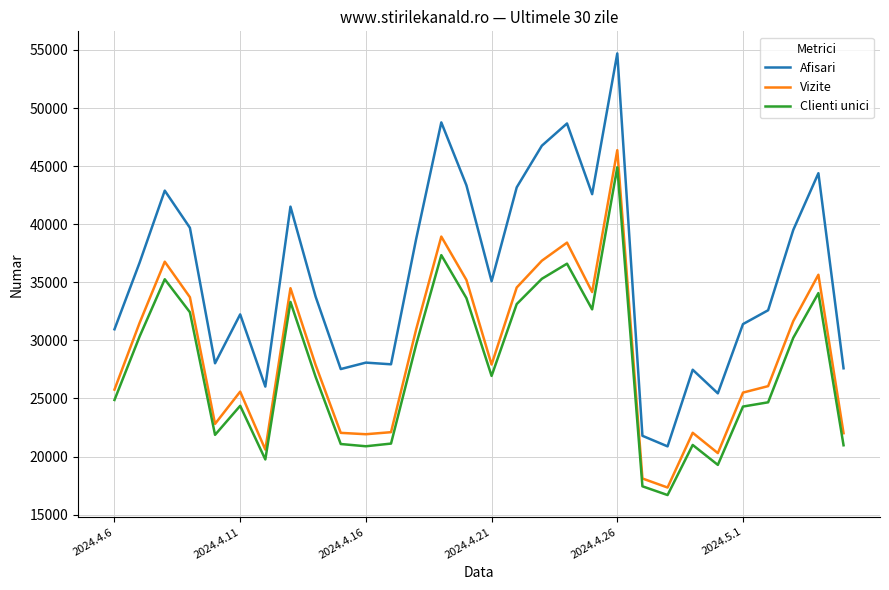

Which series has the widest spread of values?

Afisari